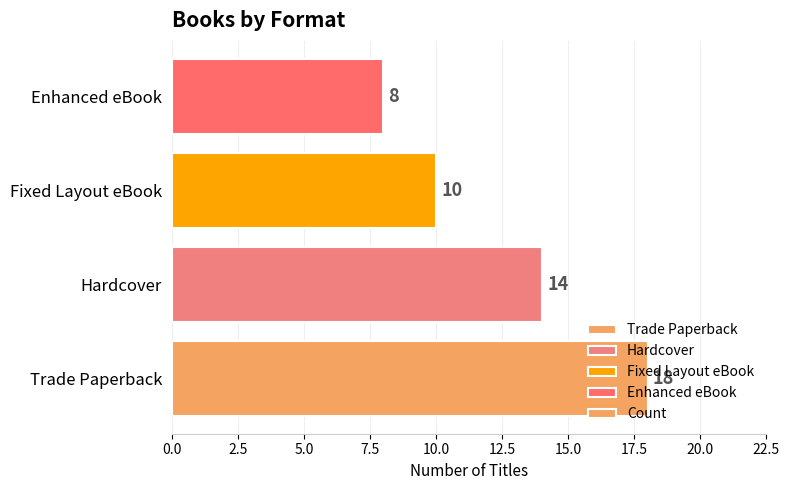

What is the maximum value shown in the chart?

18